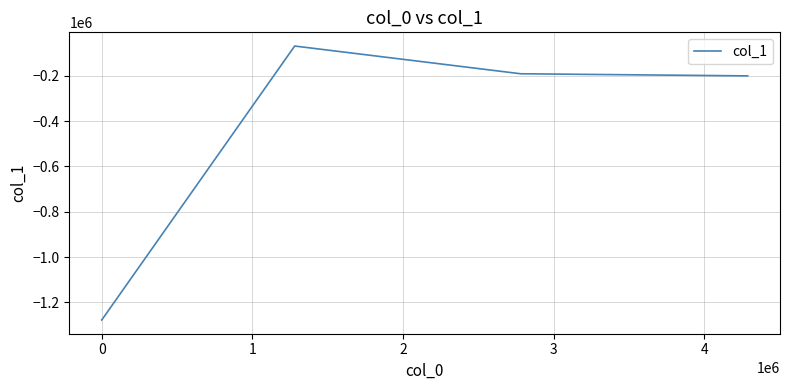

What is the greatest value displayed?

-69010